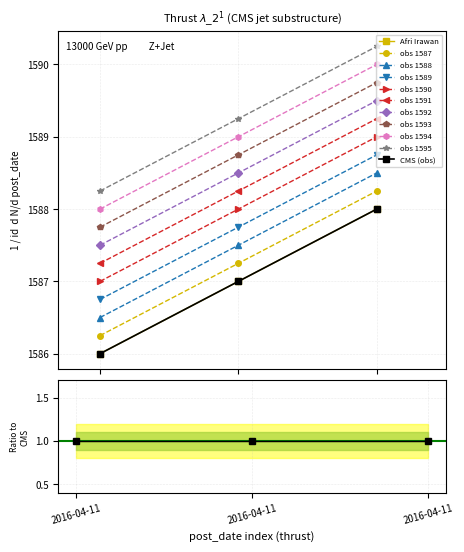

What is the change in value from 2016-04-11 to 2016-04-11?

+1